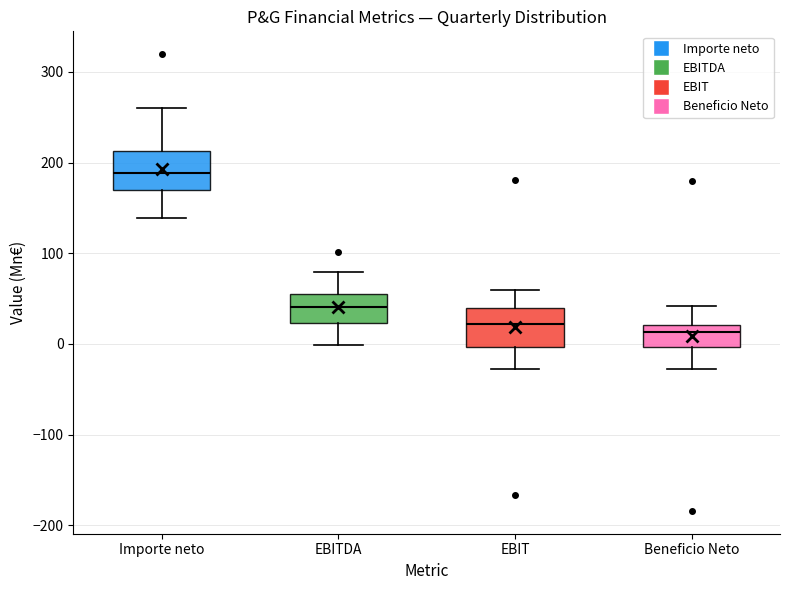

Where is the upper edge of the box for Importe neto on the y-axis? The values are not printed on the chart, so give them approximately, as read against the axis.

210